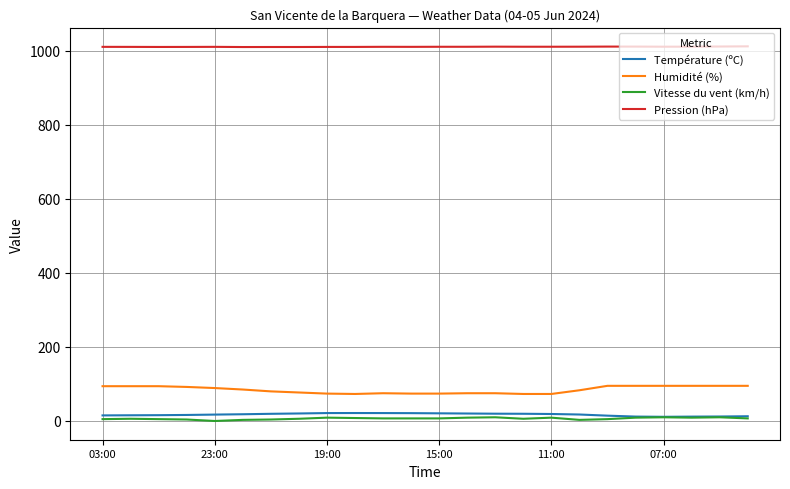

Which series has the largest total across all categories?

Pression (hPa)